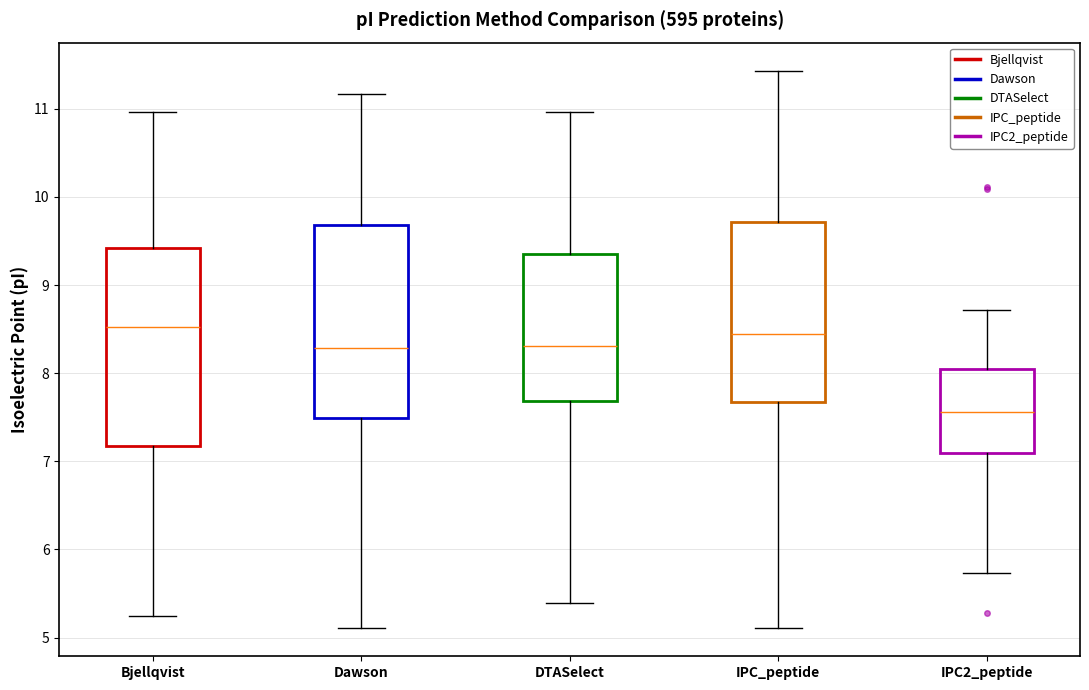

Reading left to right, transcribe this box plot: for each box, give where its median line is, the range the box spans, and where its two whiskers end, as read against the y-axis. The values are not printed on the chart, so give them approximately, as read against the axis.

Bjellqvist: median 8.5, box 7.2 to 9.4, whiskers 5.2 to 11.0
Dawson: median 8.3, box 7.5 to 9.7, whiskers 5.1 to 11.2
DTASelect: median 8.3, box 7.7 to 9.4, whiskers 5.4 to 11.0
IPC_peptide: median 8.4, box 7.7 to 9.7, whiskers 5.1 to 11.4
IPC2_peptide: median 7.6, box 7.1 to 8.0, whiskers 5.7 to 8.7